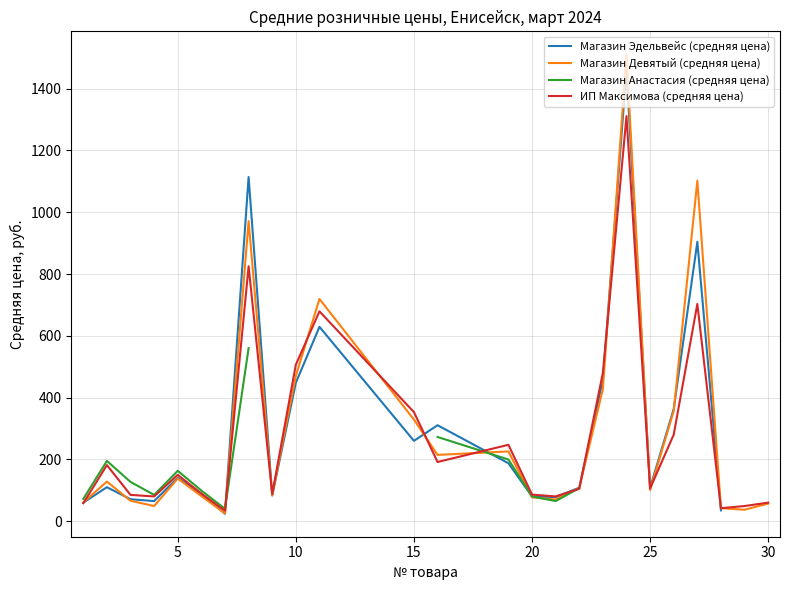

What are all the series names shown in the legend?

Магазин Эдельвейс (средняя цена), Магазин Девятый (средняя цена), Магазин Анастасия (средняя цена), ИП Максимова (средняя цена)